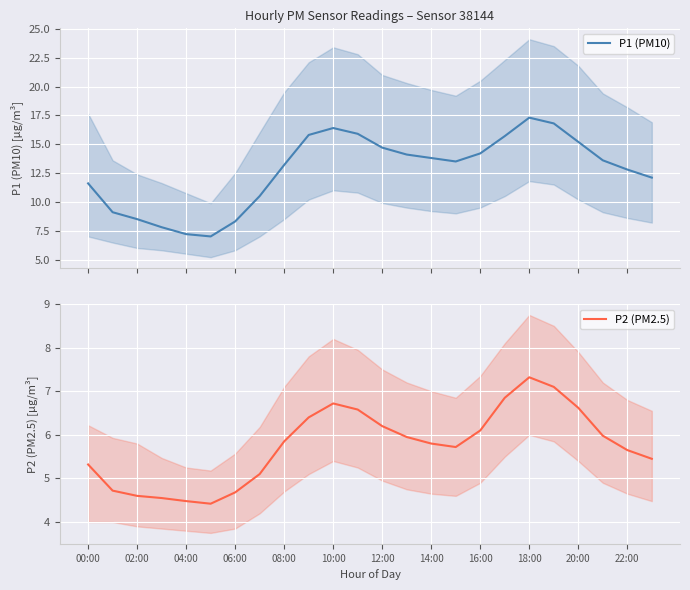

What is the highest value of the P1 (PM10) series?

17.3